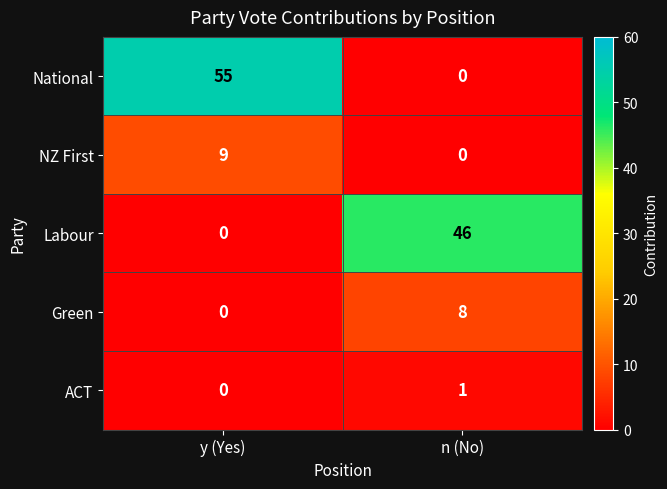

True or false: NZ First has a value of 9 at y (Yes).

True